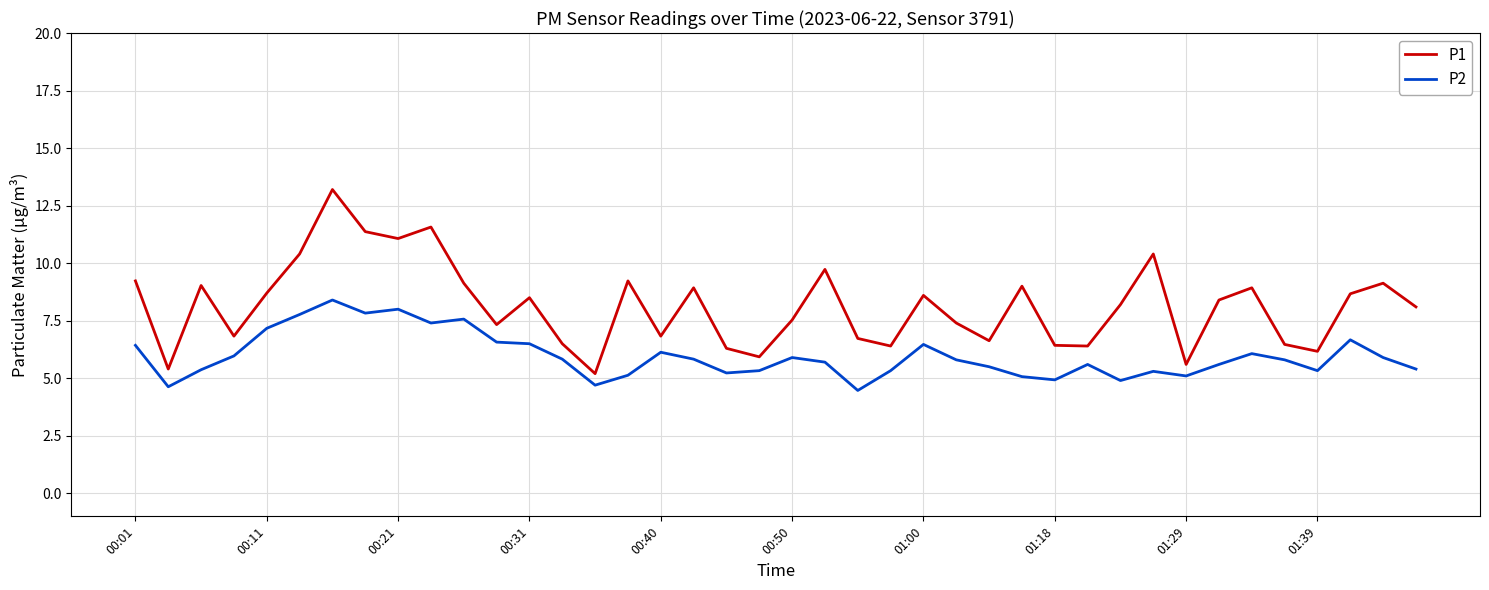

What is the difference between the maximum and minimum values in the P1 series?

8.0